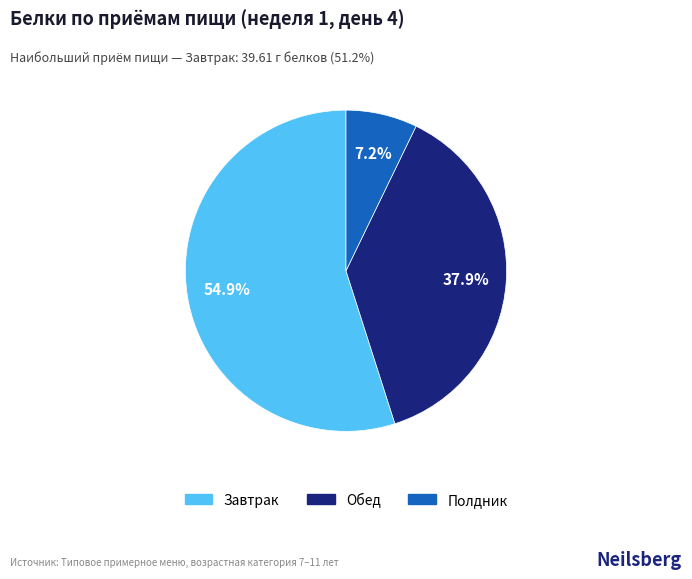

What is the largest slice in the pie chart?

Завтрак